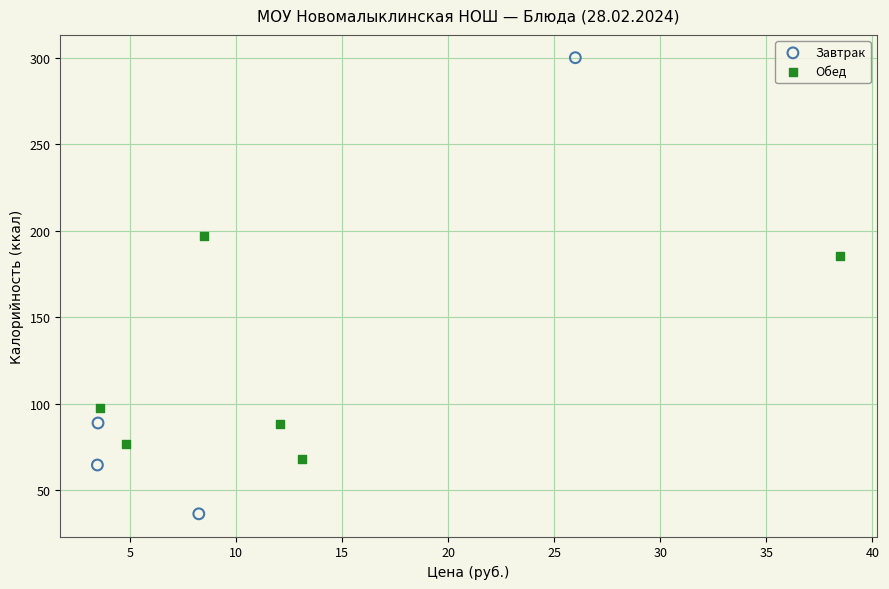

What are all the series names shown in the legend?

Завтрак, Обед